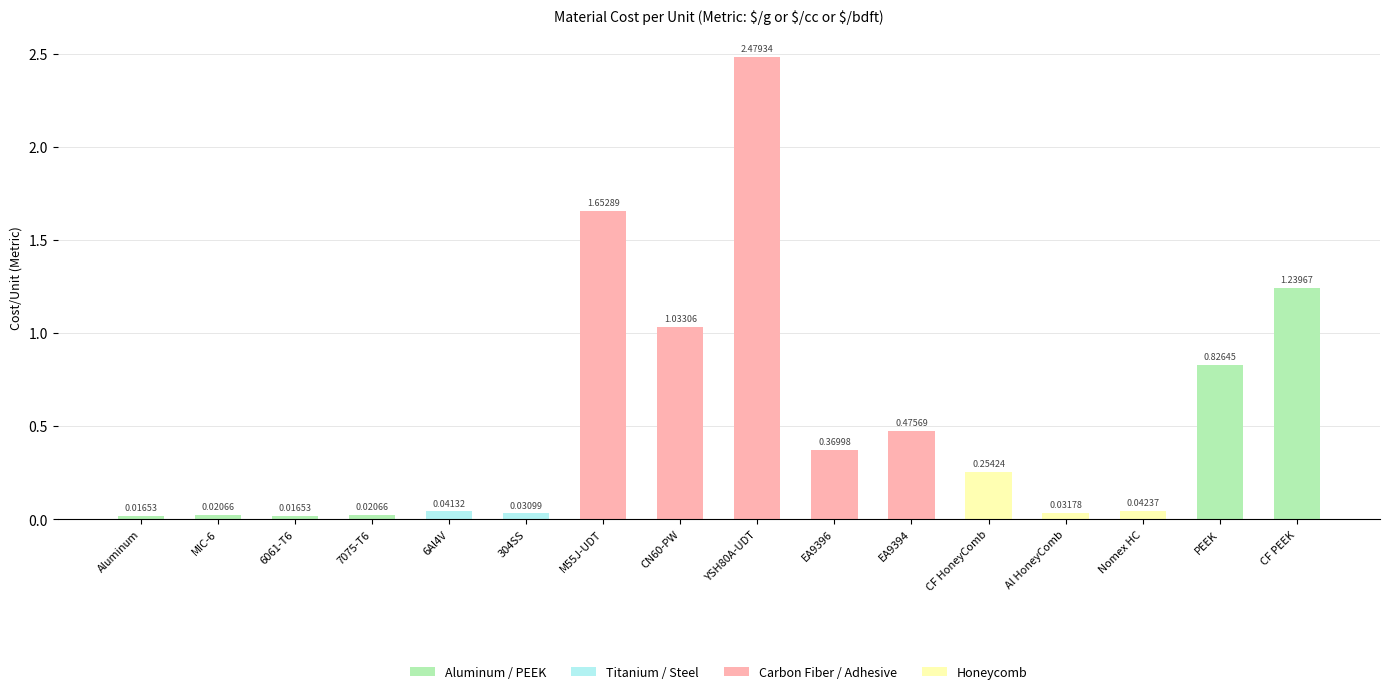

What is the label of the 14th bar from the left?

Nomex HC